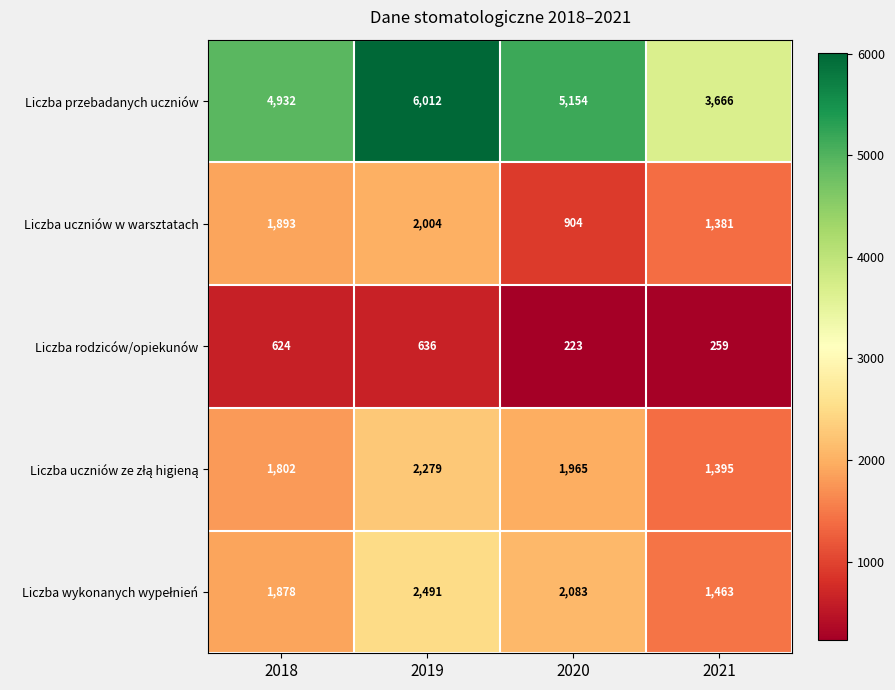

What is the total value across all series at 2021?

8164